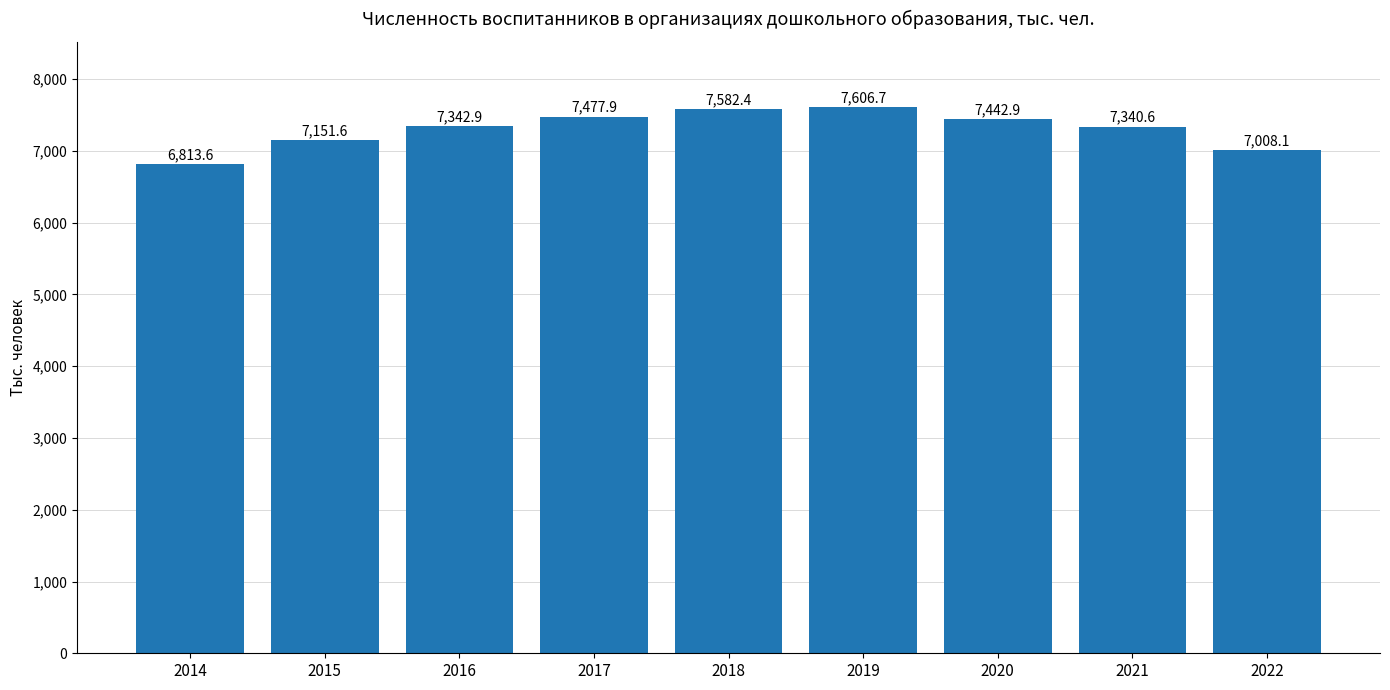

How many bars are there in total?

9